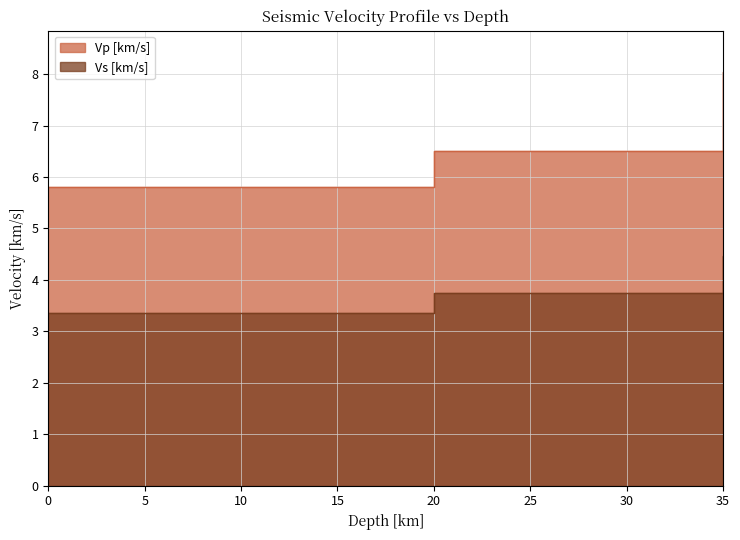

What are all the series names shown in the legend?

Vp [km/s], Vs [km/s]